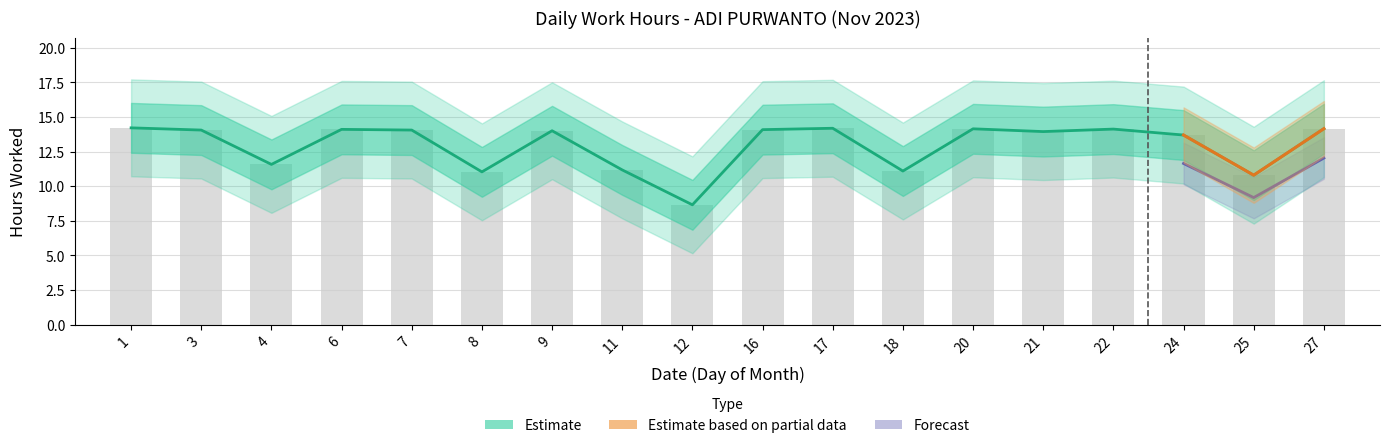

Reading left to right, transcribe all the data shown in this chart.

14.2	14.1	11.6	14.1	14.1	11.0	14.0	11.2	8.7	14.1	14.2	11.1	14.1	13.9	14.1	13.7	10.8	14.2